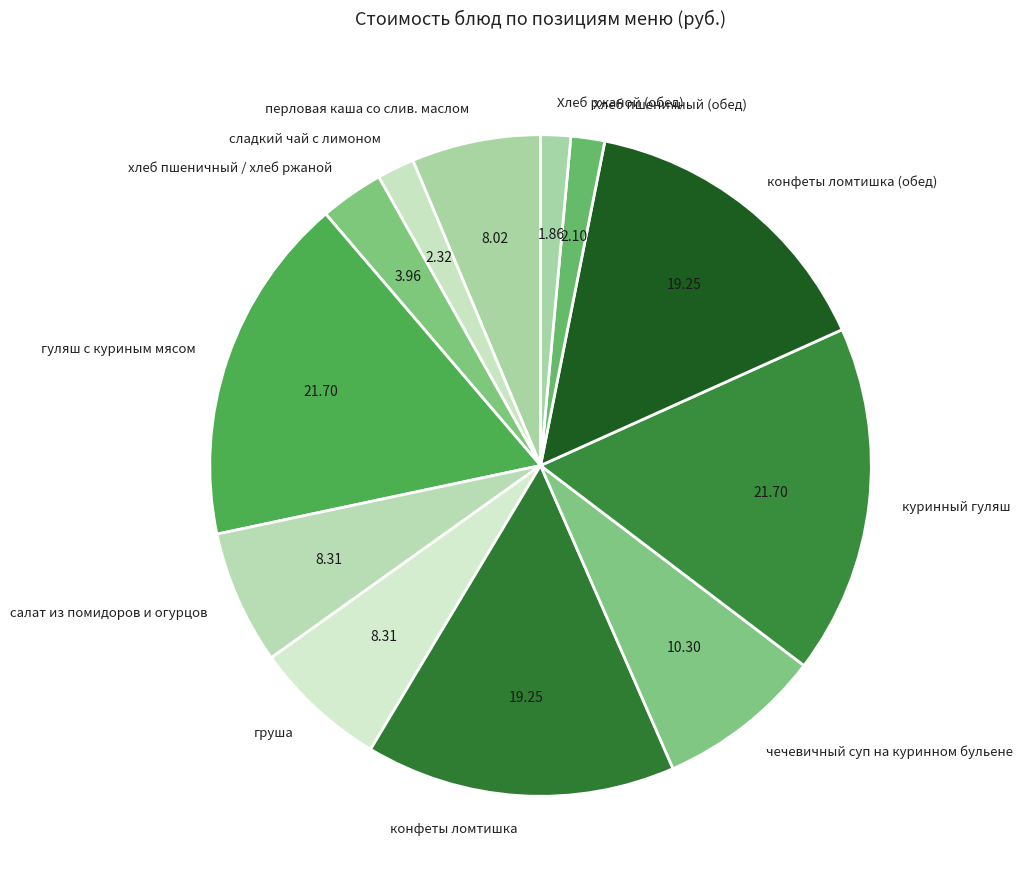

Which has a higher value, перловая каша со слив. маслом or Хлеб пшеничный (обед)?

перловая каша со слив. маслом